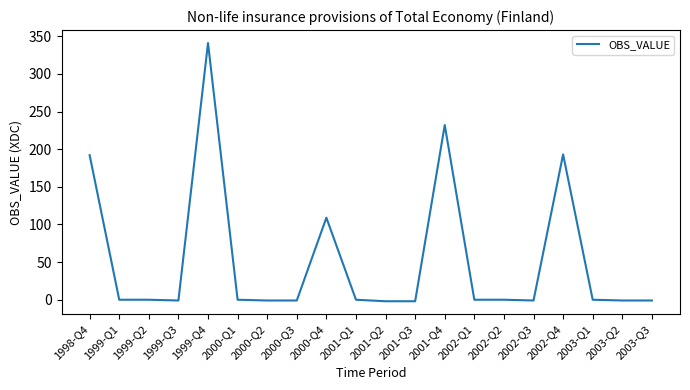

Approximately how many times larger is the value at 2000-Q4 compared to 1998-Q4?

0.6